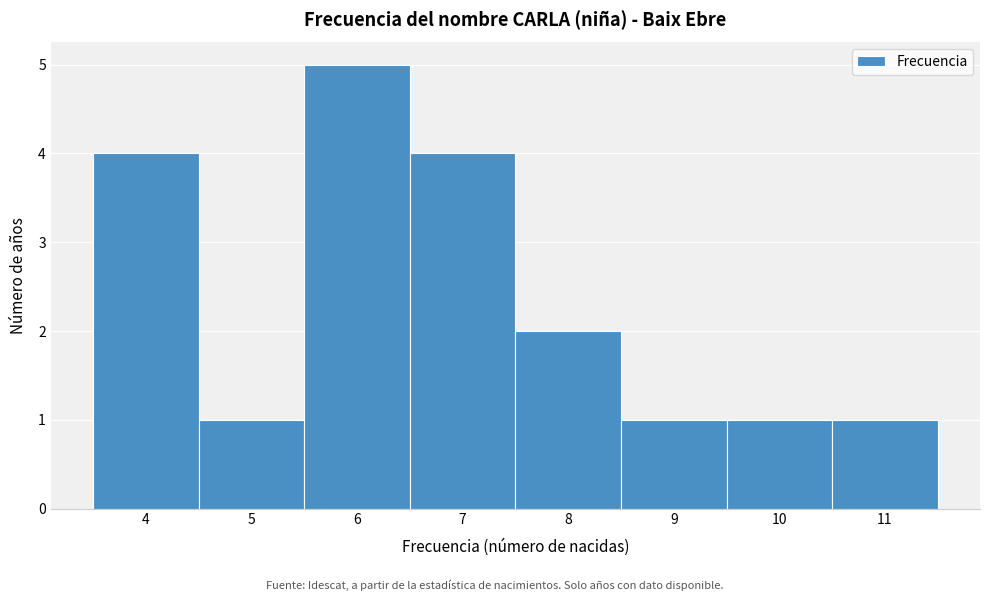

Reading left to right, transcribe this chart: for each bar, give the range it covers on the x-axis and its height. The values are not printed on the chart, so give them approximately, as read against the axis.

3.5 to 4.5: 4
4.5 to 5.5: 1
5.5 to 6.5: 5
6.5 to 7.5: 4
7.5 to 8.5: 2
8.5 to 9.5: 1
9.5 to 10.5: 1
10.5 to 11.5: 1